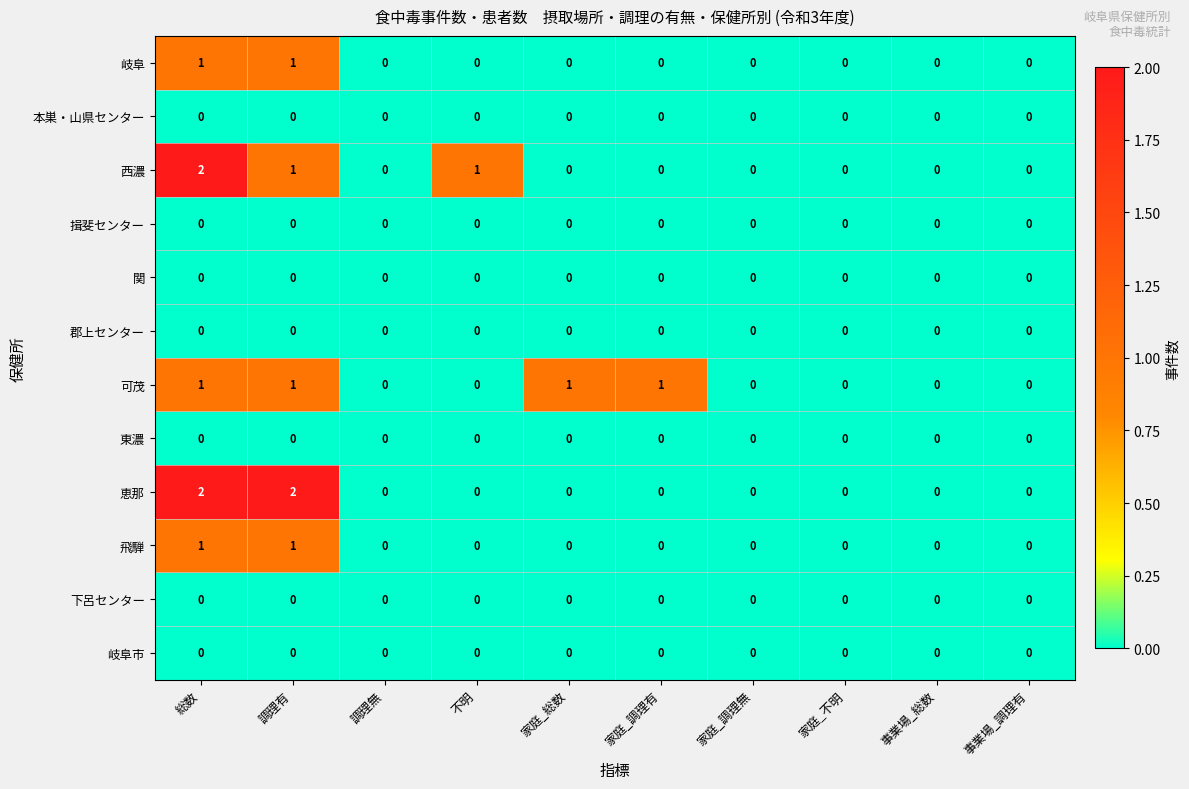

At which category is the sum across all series the highest?

総数